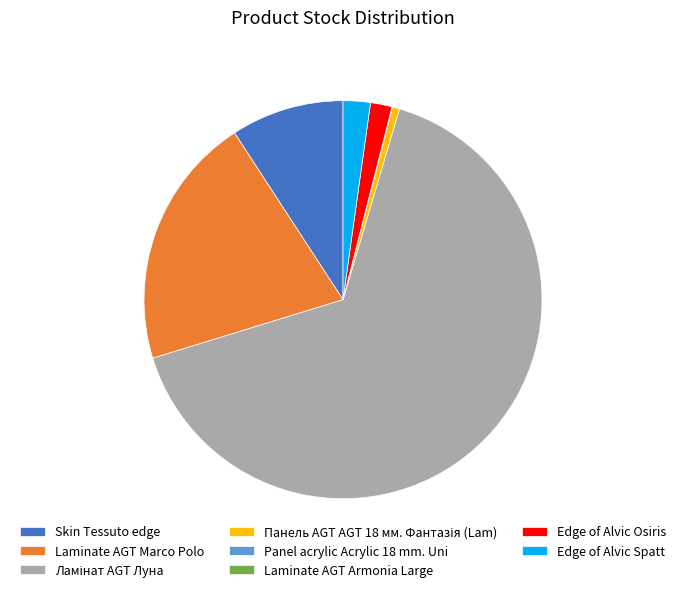

Is there a majority slice in this chart?

Yes